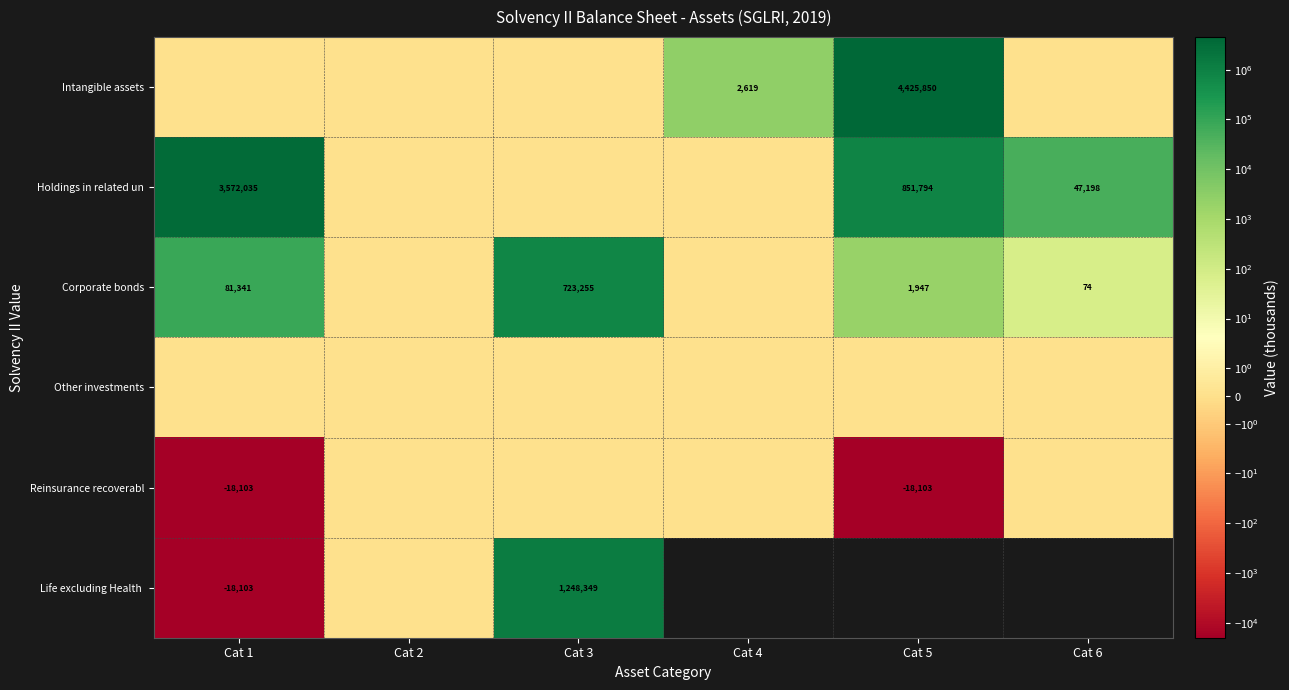

The value of Reinsurance recoverabl at Cat 1 is -30116. True or false?

False